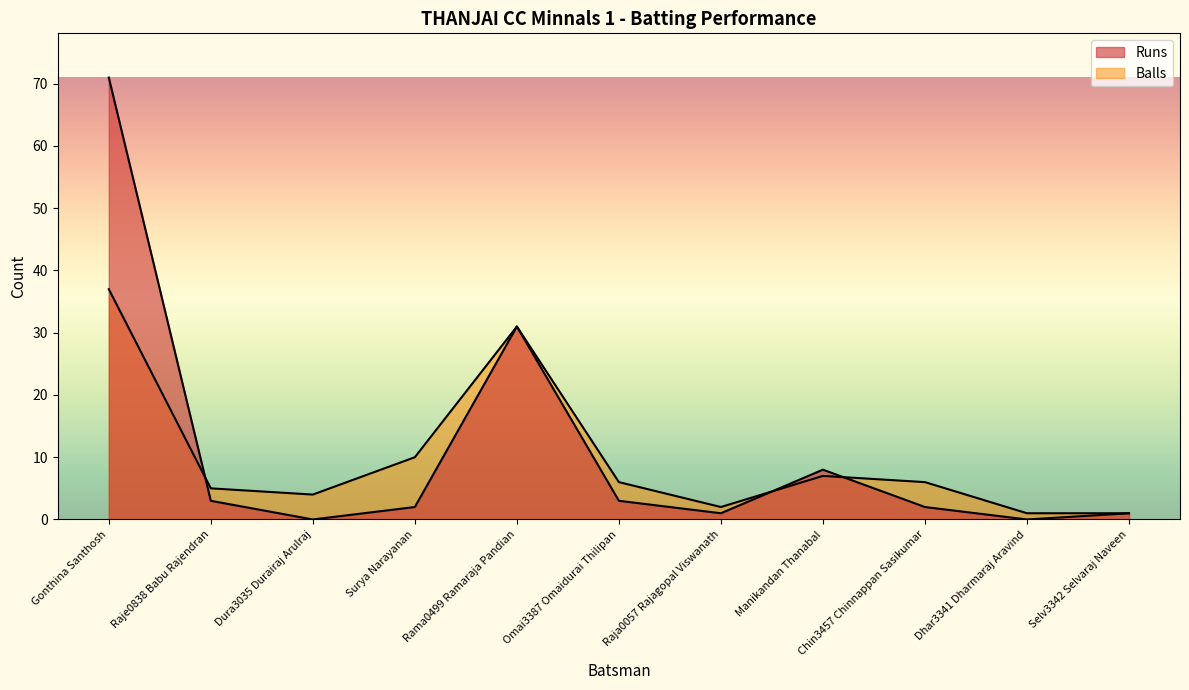

How many lines are shown in the chart?

2